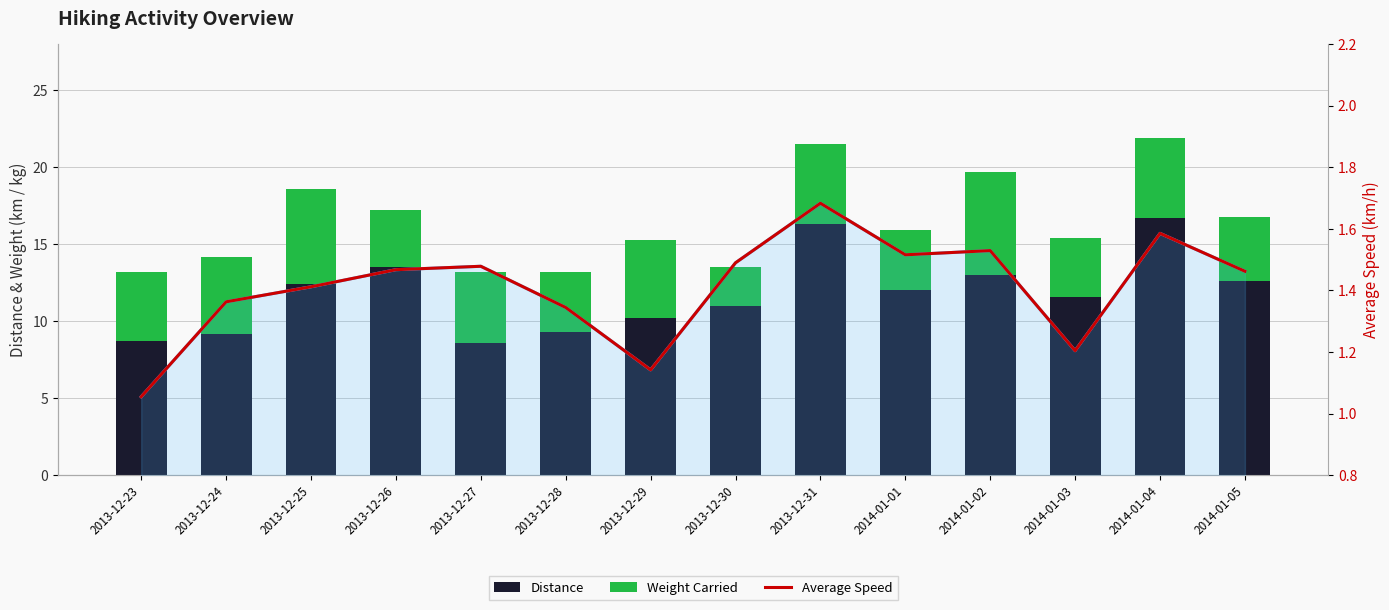

What is the spread (max minus min) of values at 2014-01-02?

11.5